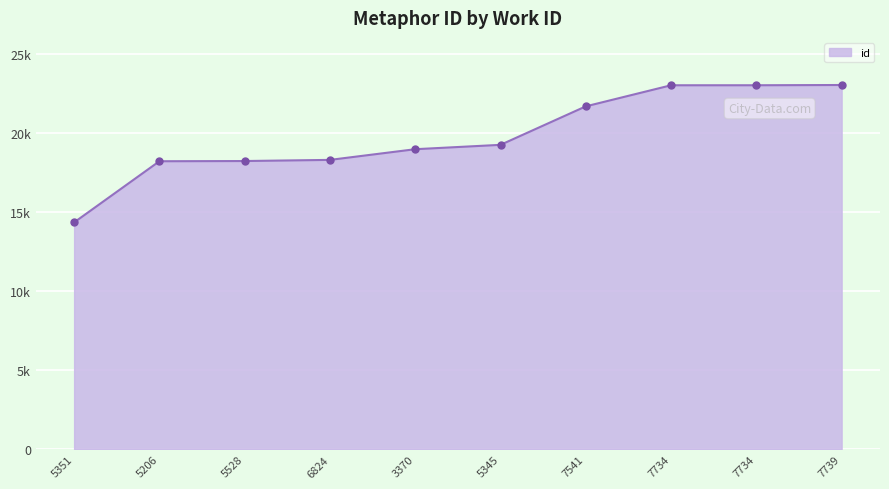

What is the maximum value shown in the chart?

23024